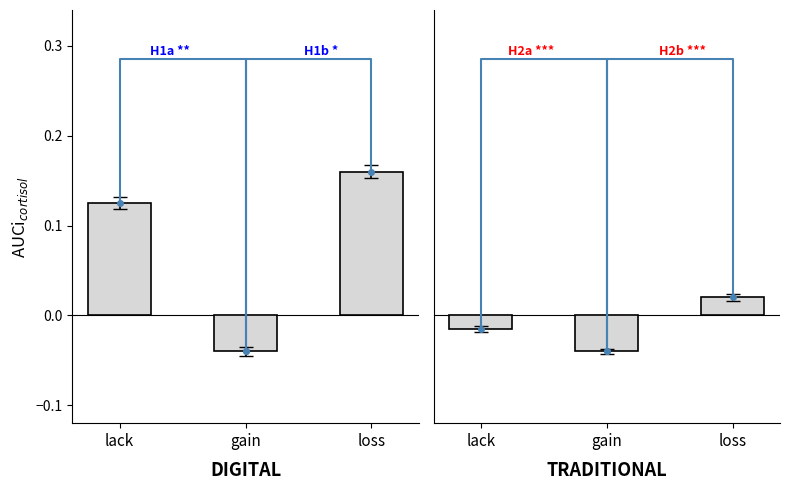

Which label corresponds to the largest value in the chart?

loss